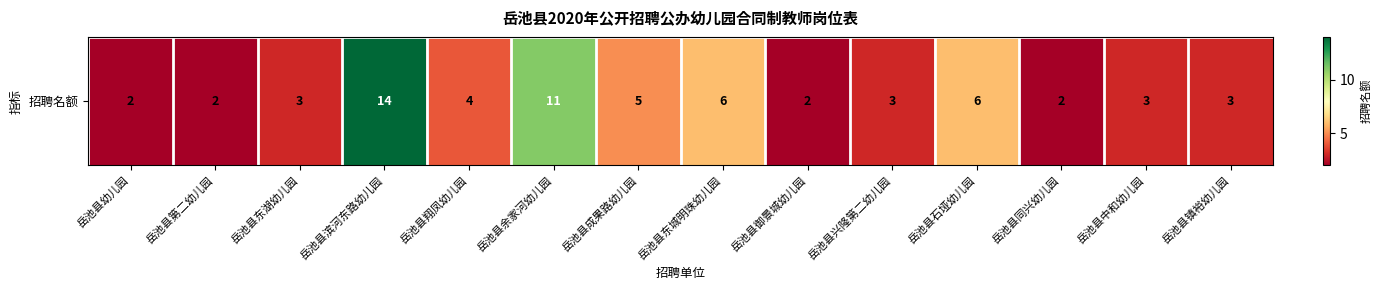

Reading left to right, extract all data points from this chart.

岳池县幼儿园=2	岳池县第二幼儿园=2	岳池县东湖幼儿园=3	岳池县滨河东路幼儿园=14	岳池县翔凤幼儿园=4	岳池县余家河幼儿园=11	岳池县成果路幼儿园=5	岳池县东城明珠幼儿园=6	岳池县御景城幼儿园=2	岳池县兴隆第二幼儿园=3	岳池县石垭幼儿园=6	岳池县同兴幼儿园=2	岳池县中和幼儿园=3	岳池县镇裕幼儿园=3